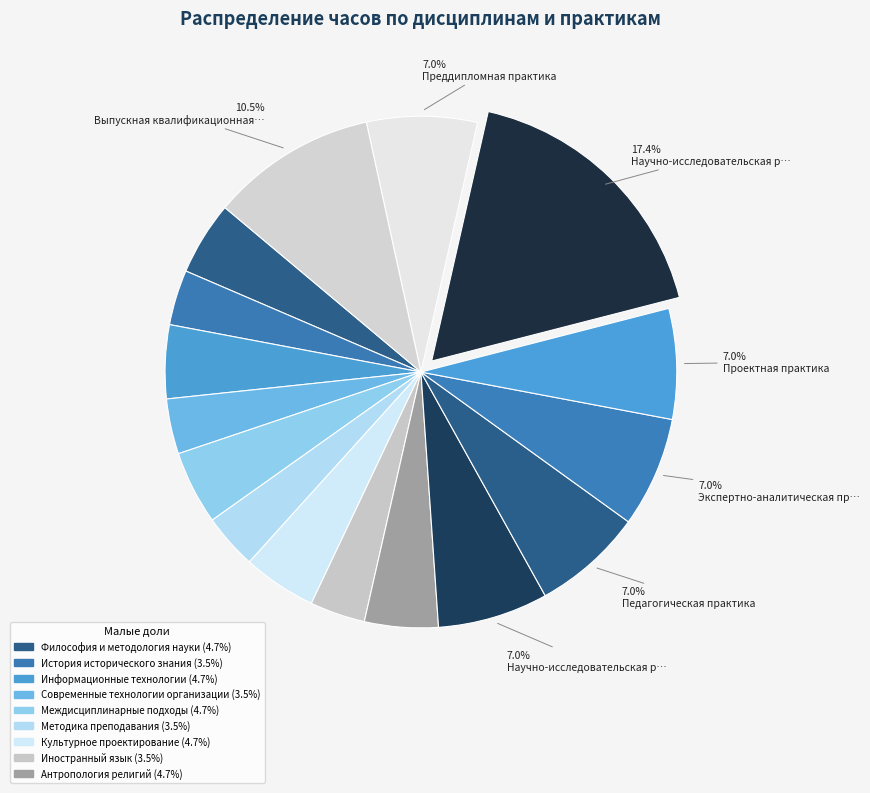

Is there a majority slice in this chart?

No